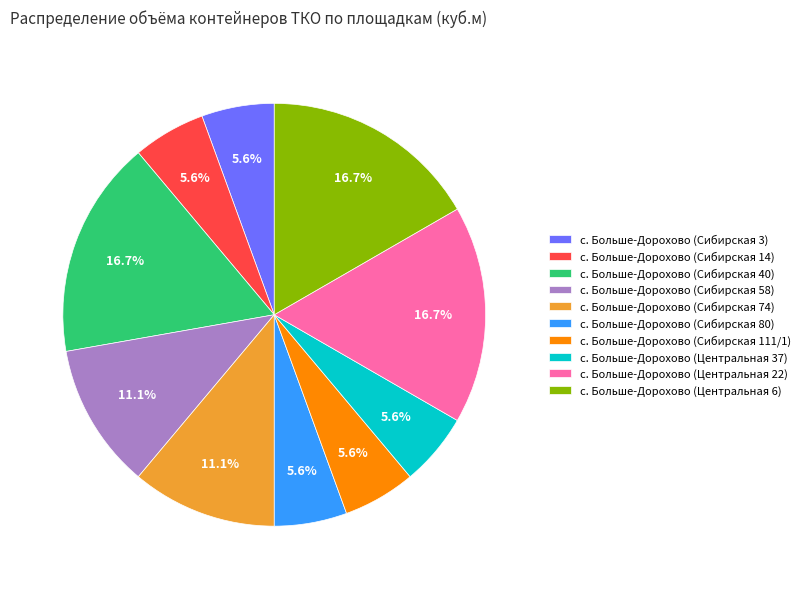

What percentage is the с. Больше-Дорохово (Центральная 37) slice, to the nearest percent?

6%